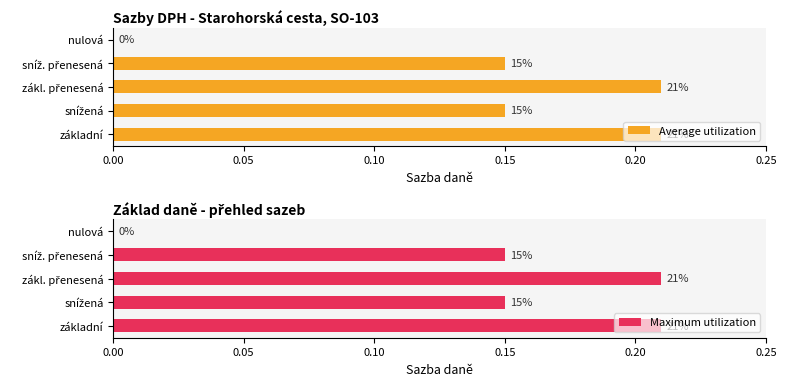

Between snížená and sníž. přenesená, which series saw the biggest shift?

Average utilization